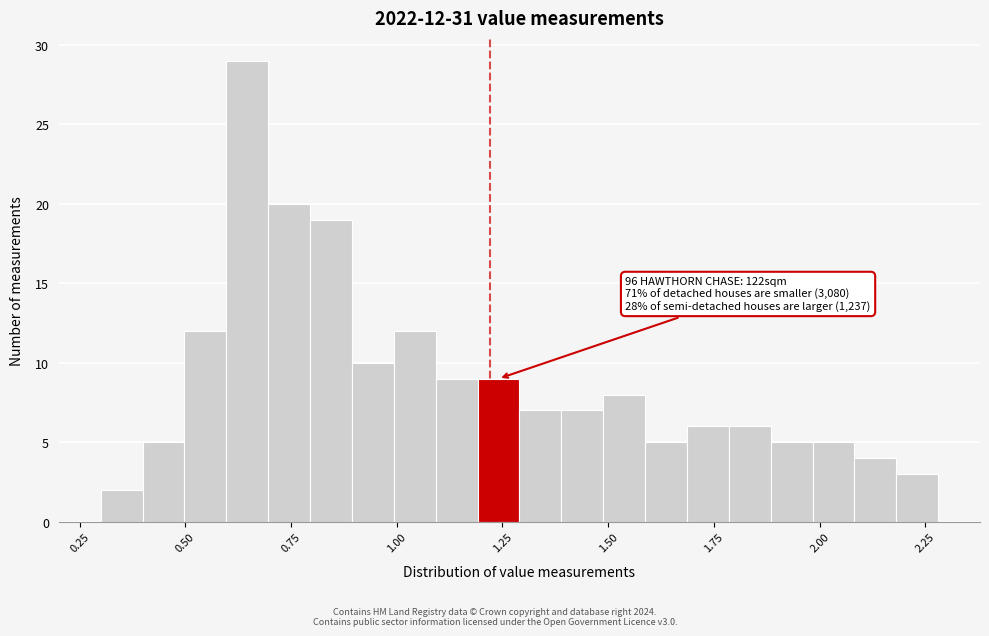

Read against the x-axis, roughly where is the centre of the tallest bar?

0.65